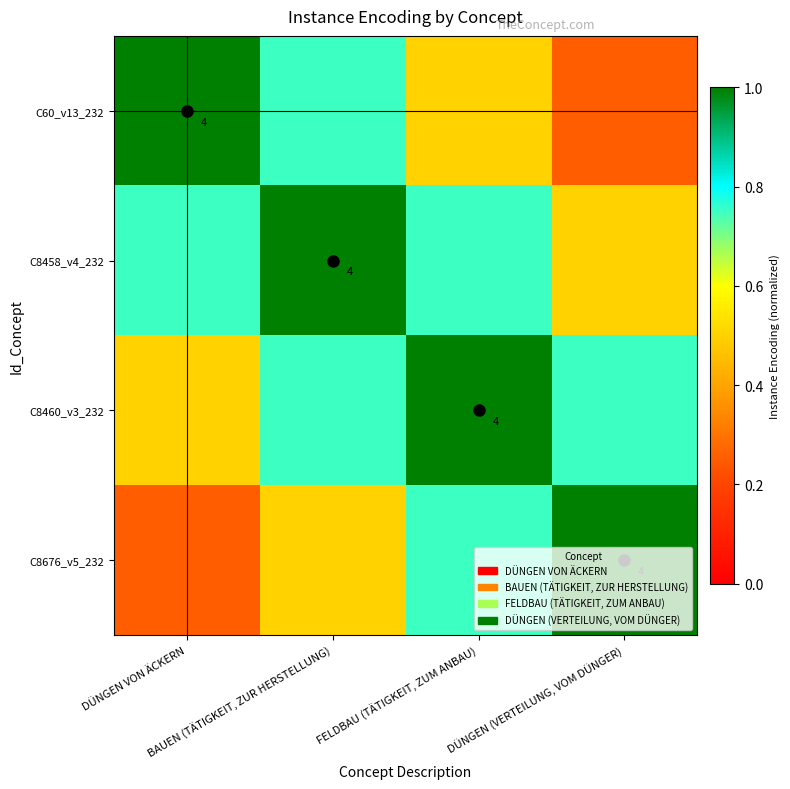

Is it true that C8676_v5_232 equals 0.3 at DÜNGEN VON ÄCKERN?

False